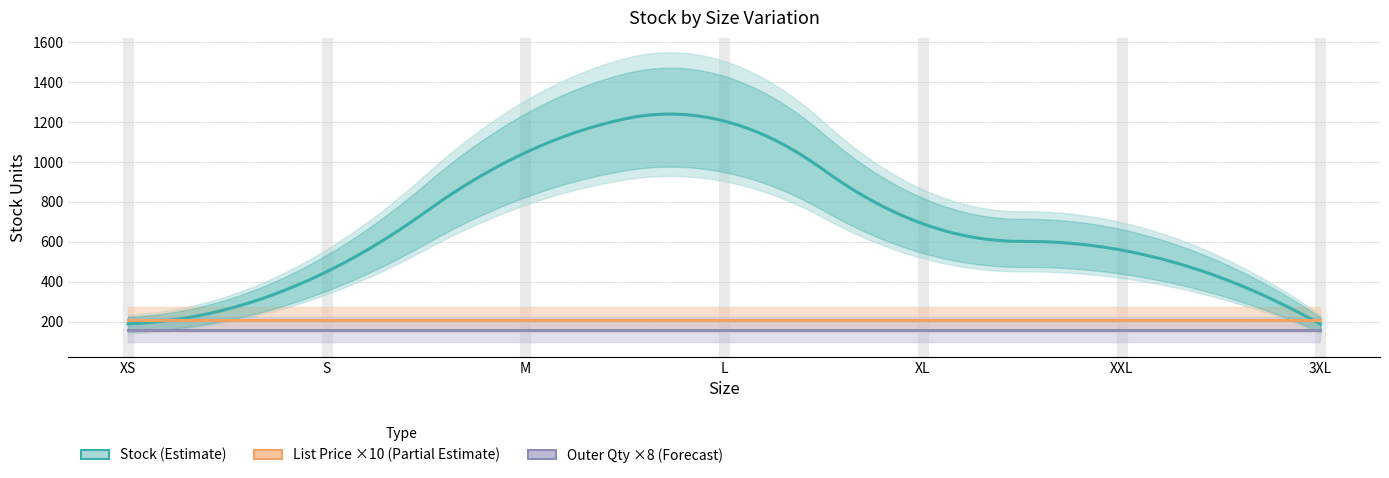

True or false: Outer Quantity and List Price intersect in this chart.

False